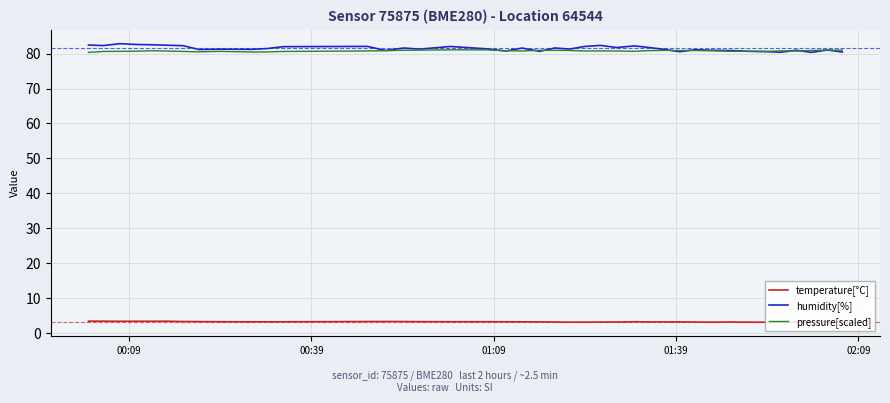

Rank the series by their maximum value, from lowest to highest.

temperature[°C], pressure[scaled], humidity[%]